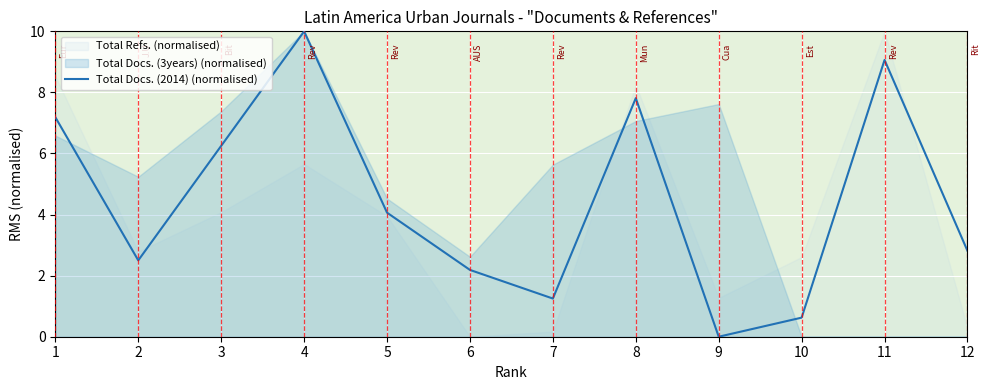

True or false: the data shows 2.8 at 5.

False